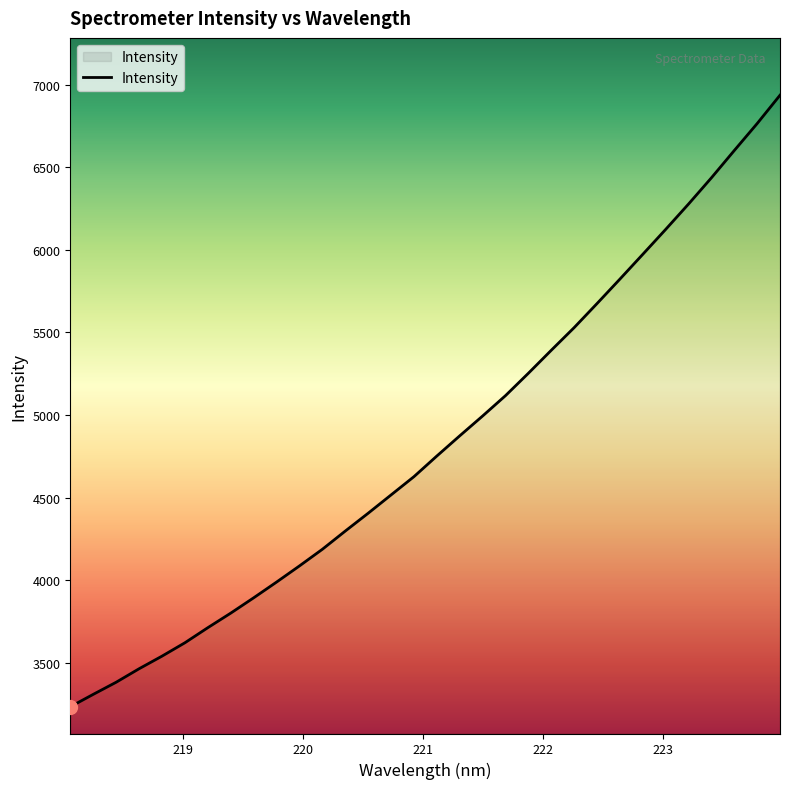

What is the smallest value displayed?

3234.6